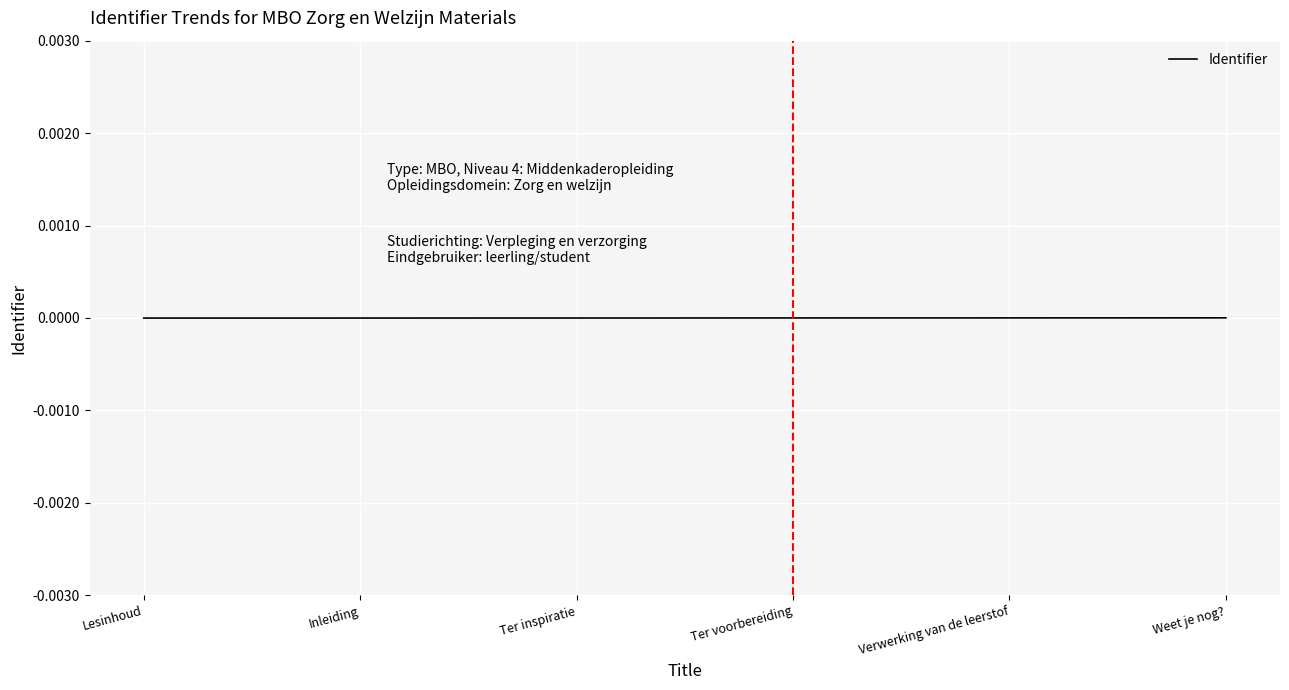

The chart shows a value of 0.0 at Weet je nog?. True or false?

True